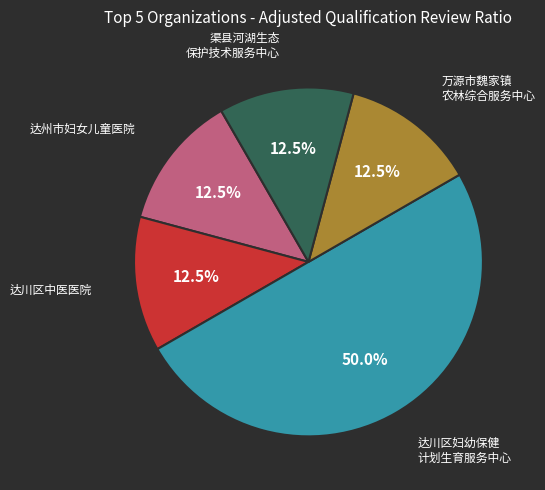

Count the number of slices in the pie.

5